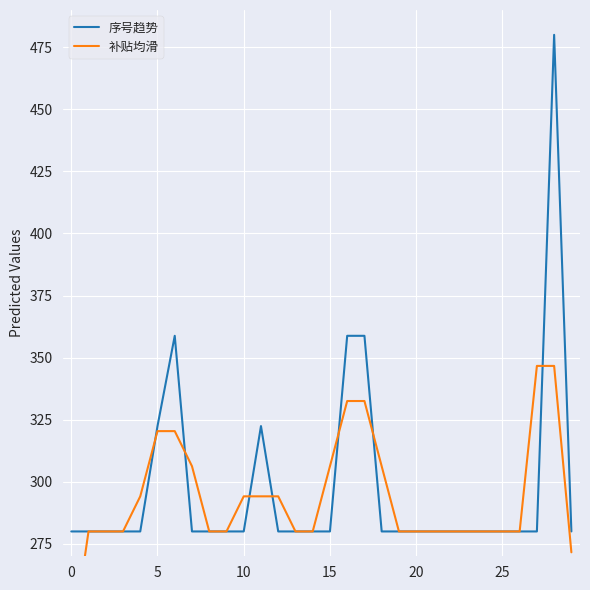

True or false: 序号趋势 has more than 2 points higher than both neighbors.

True